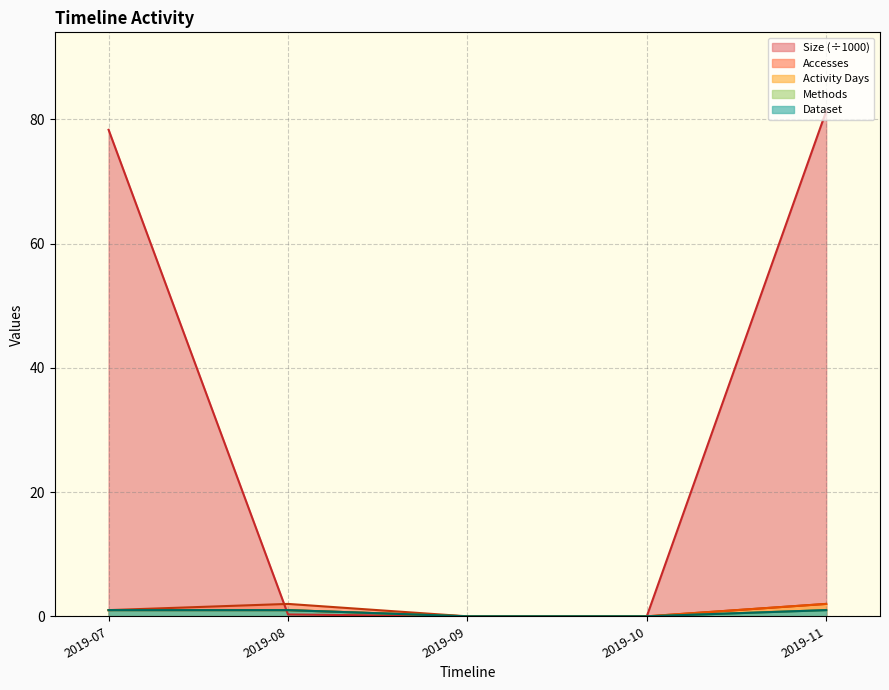

What is the difference between the second highest and second lowest values in the Accesses series?

2.0